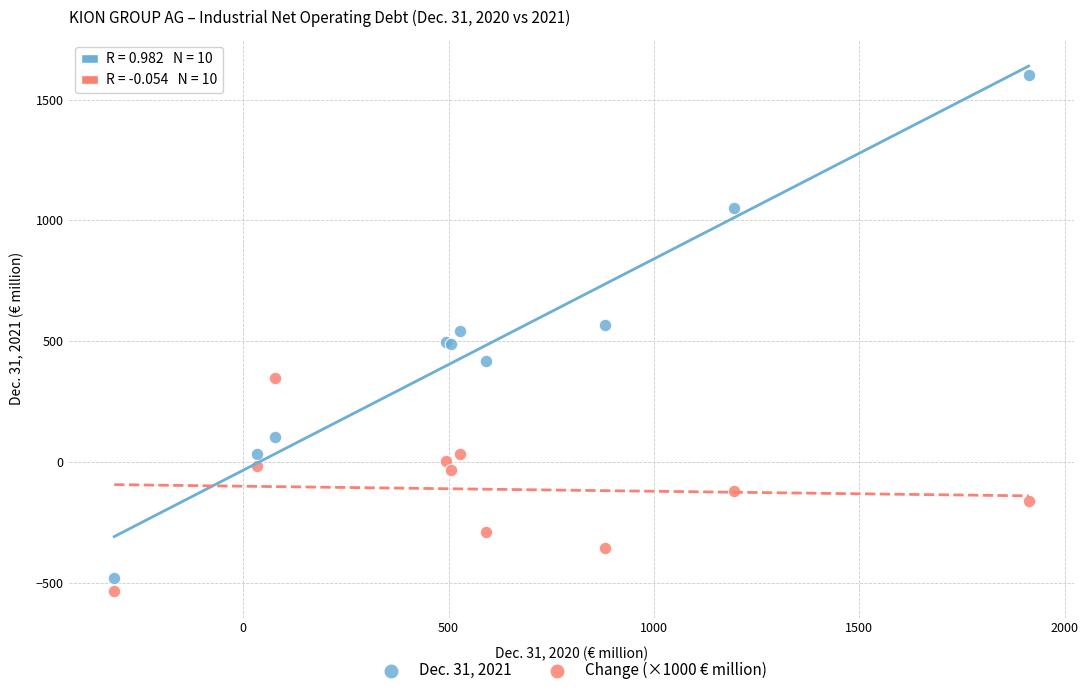

Which series reaches the minimum Y coordinate?

Change (×1000 € million)